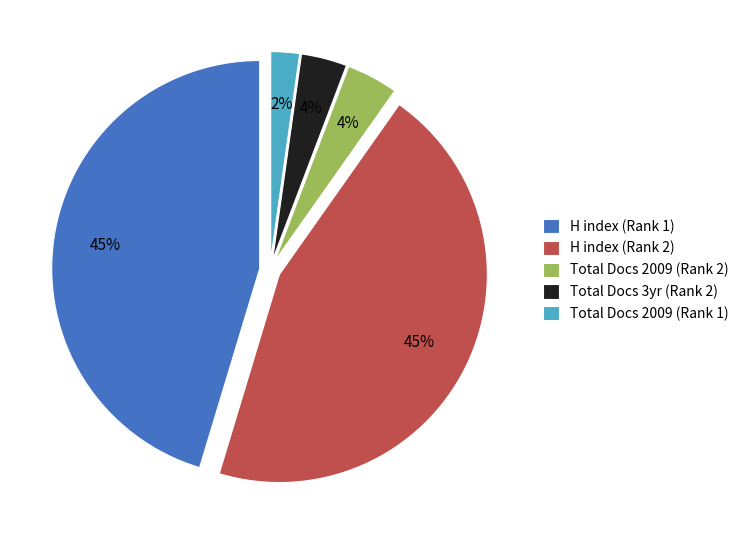

Is the sum of Total Docs 2009 (Rank 2) and Total Docs 3yr (Rank 2) greater than half?

No